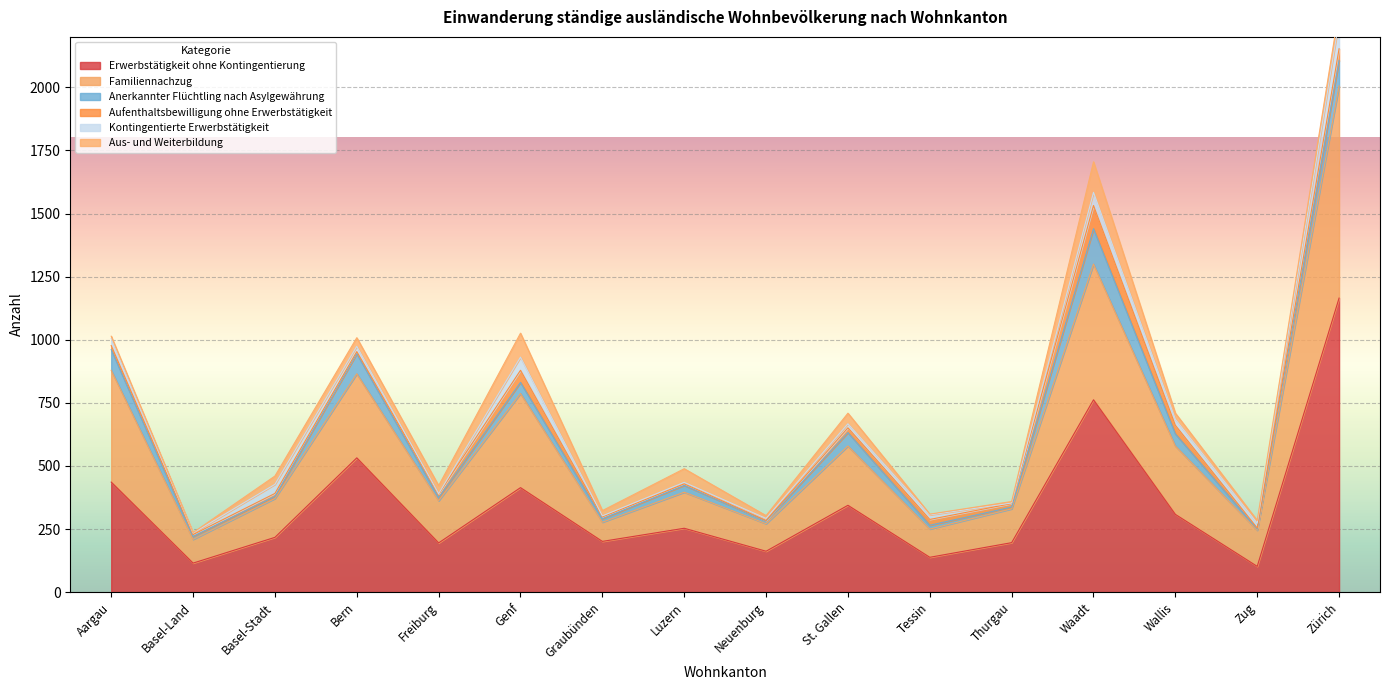

At Waadt, list the series in order from largest to smallest.

Erwerbstätigkeit ohne Kontingentierung, Familiennachzug, Anerkannter Flüchtling nach Asylgewährung, Aus- und Weiterbildung, Aufenthaltsbewilligung ohne Erwerbstätigkeit, Kontingentierte Erwerbstätigkeit